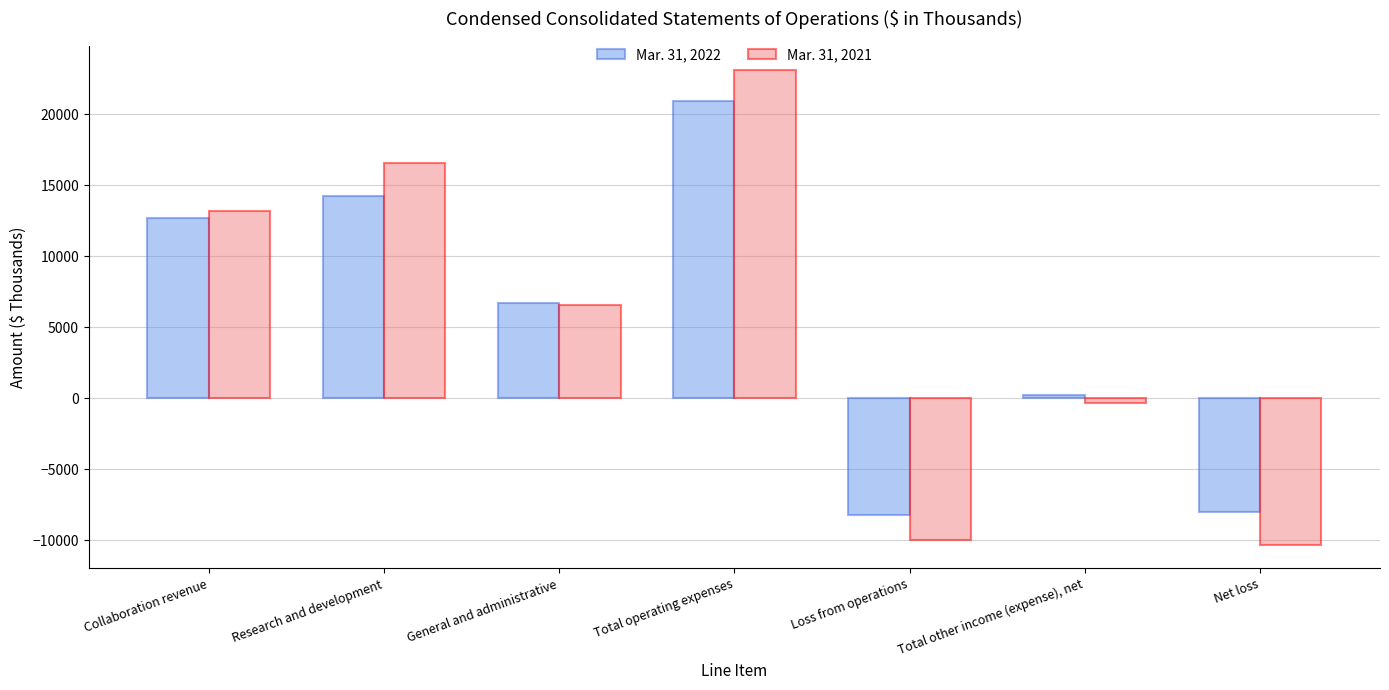

What is the value of the Mar. 31, 2022 bar at the 6th from the left?

223